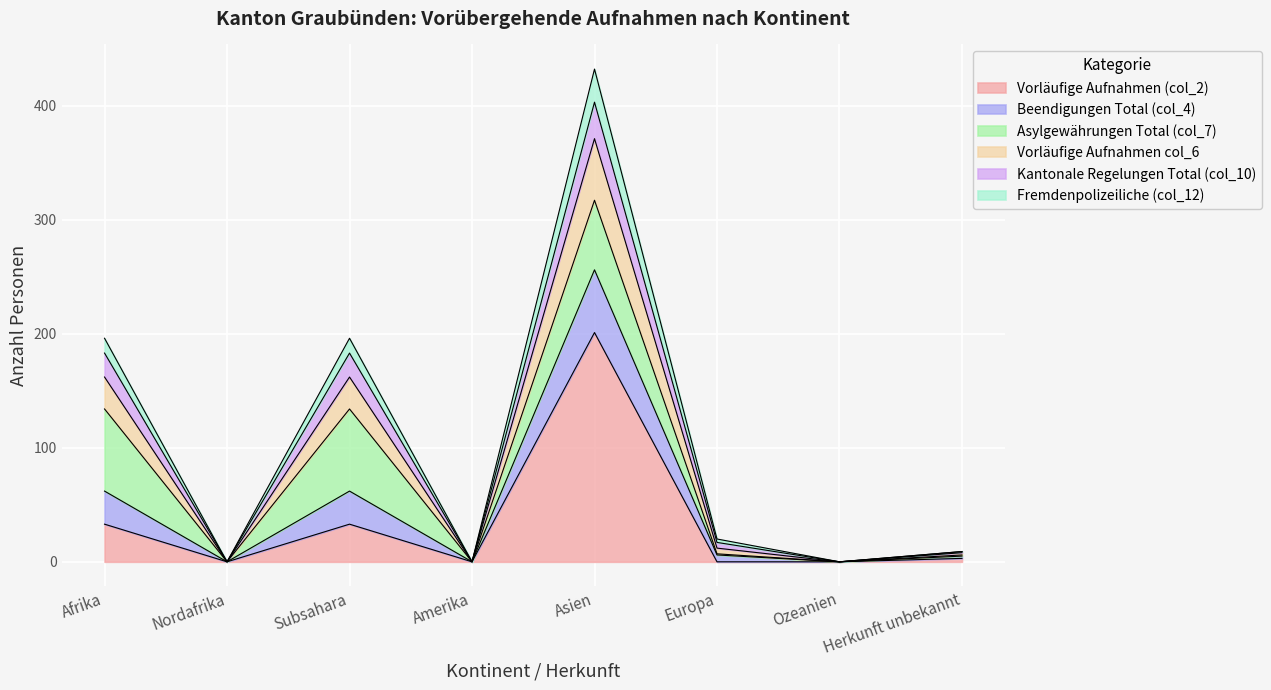

Which has a higher value, Ozeanien or Herkunft unbekannt?

Herkunft unbekannt